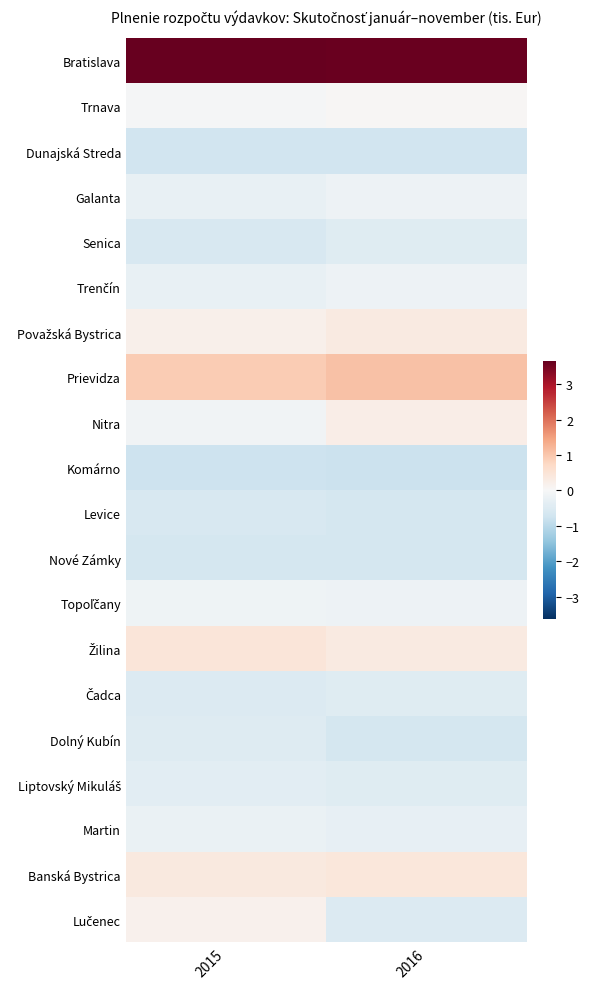

How many distinct data groups are displayed?

20